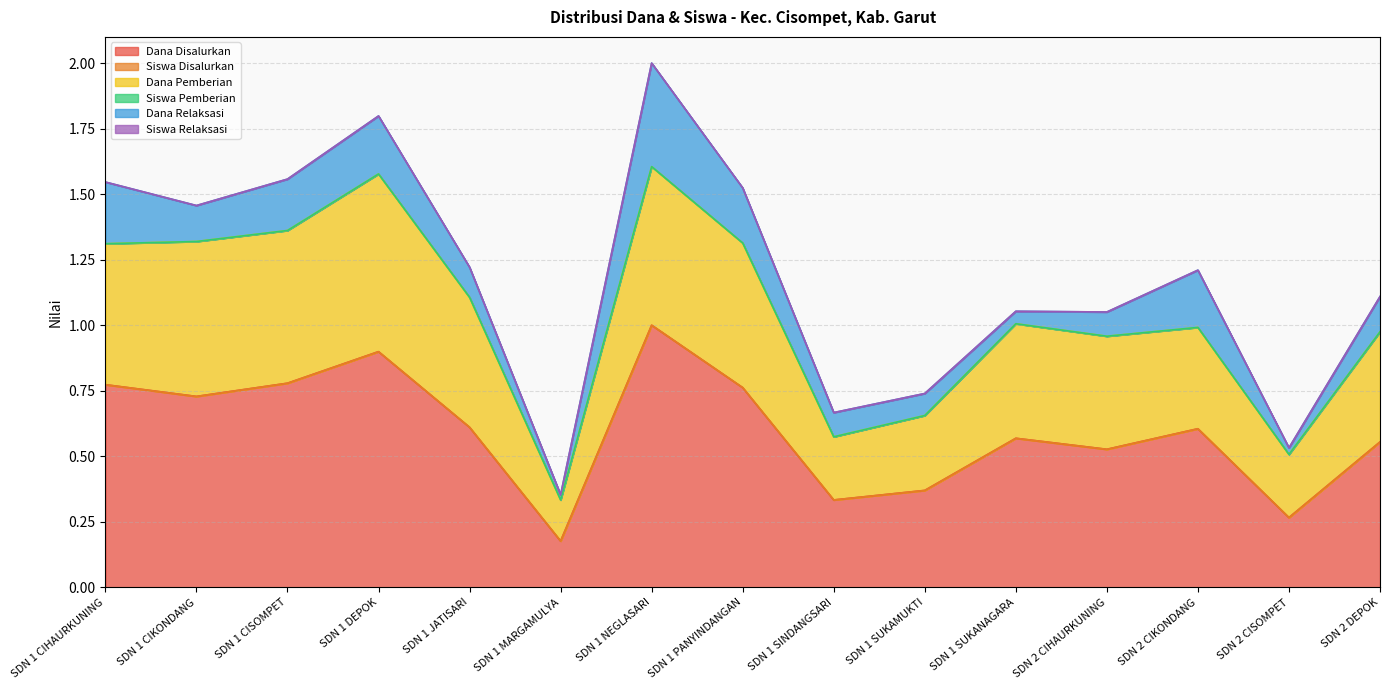

Count the number of categories in the chart.

15